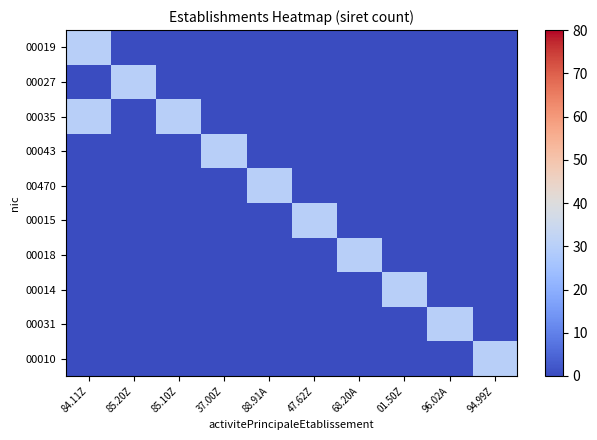

Reading left to right, list all the values displayed in this chart.

00019: 84.11Z=30	85.20Z=0	85.10Z=0	37.00Z=0	88.91A=0	47.62Z=0	68.20A=0	01.50Z=0	96.02A=0	94.99Z=0
00027: 84.11Z=0	85.20Z=30	85.10Z=0	37.00Z=0	88.91A=0	47.62Z=0	68.20A=0	01.50Z=0	96.02A=0	94.99Z=0
00035: 84.11Z=30	85.20Z=0	85.10Z=30	37.00Z=0	88.91A=0	47.62Z=0	68.20A=0	01.50Z=0	96.02A=0	94.99Z=0
00043: 84.11Z=0	85.20Z=0	85.10Z=0	37.00Z=30	88.91A=0	47.62Z=0	68.20A=0	01.50Z=0	96.02A=0	94.99Z=0
00470: 84.11Z=0	85.20Z=0	85.10Z=0	37.00Z=0	88.91A=30	47.62Z=0	68.20A=0	01.50Z=0	96.02A=0	94.99Z=0
00015: 84.11Z=0	85.20Z=0	85.10Z=0	37.00Z=0	88.91A=0	47.62Z=30	68.20A=0	01.50Z=0	96.02A=0	94.99Z=0
00018: 84.11Z=0	85.20Z=0	85.10Z=0	37.00Z=0	88.91A=0	47.62Z=0	68.20A=30	01.50Z=0	96.02A=0	94.99Z=0
00014: 84.11Z=0	85.20Z=0	85.10Z=0	37.00Z=0	88.91A=0	47.62Z=0	68.20A=0	01.50Z=30	96.02A=0	94.99Z=0
00031: 84.11Z=0	85.20Z=0	85.10Z=0	37.00Z=0	88.91A=0	47.62Z=0	68.20A=0	01.50Z=0	96.02A=30	94.99Z=0
00010: 84.11Z=0	85.20Z=0	85.10Z=0	37.00Z=0	88.91A=0	47.62Z=0	68.20A=0	01.50Z=0	96.02A=0	94.99Z=30